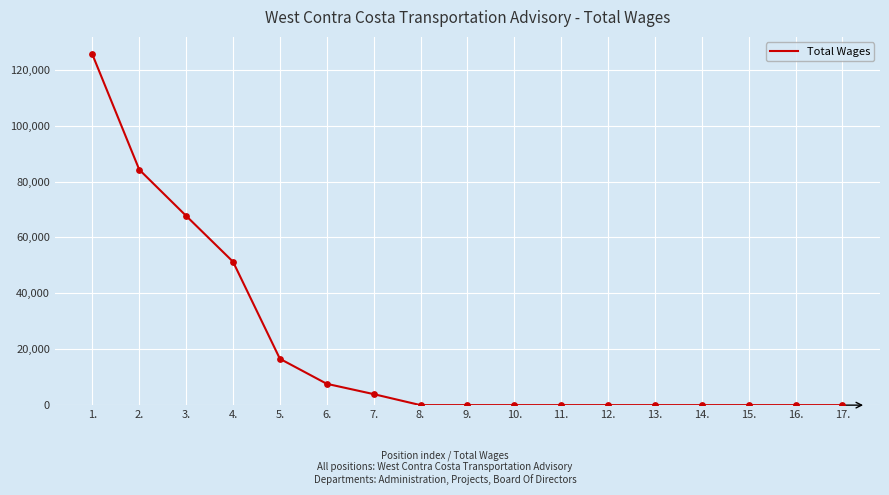

Which has a higher value, 4. or 6.?

4.